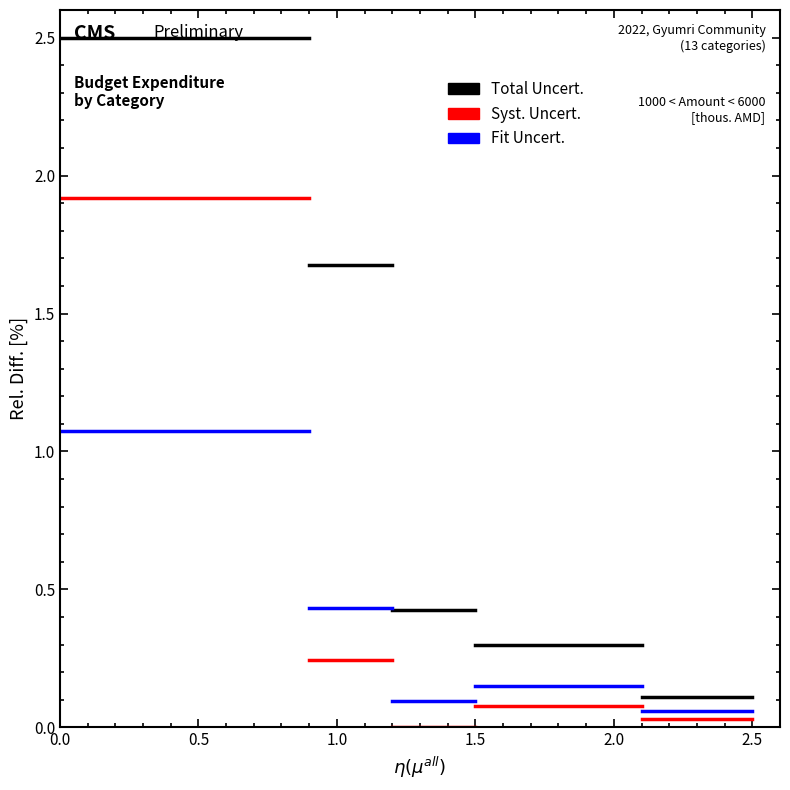

Across all data points, what is the range of Y values (max minus min)?

2.5